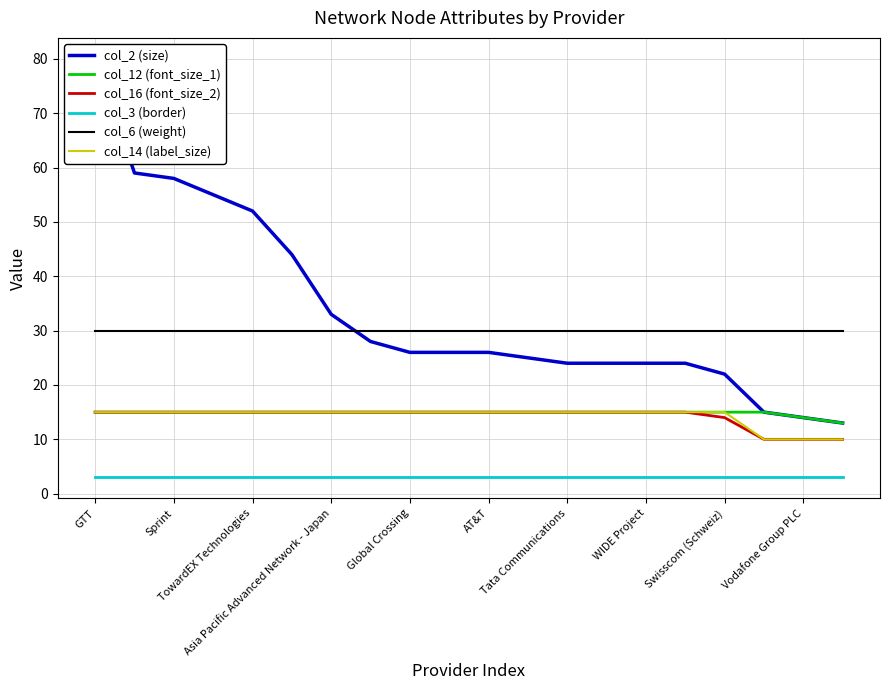

Which category has the highest value in the col_2 (size) series?

GTT